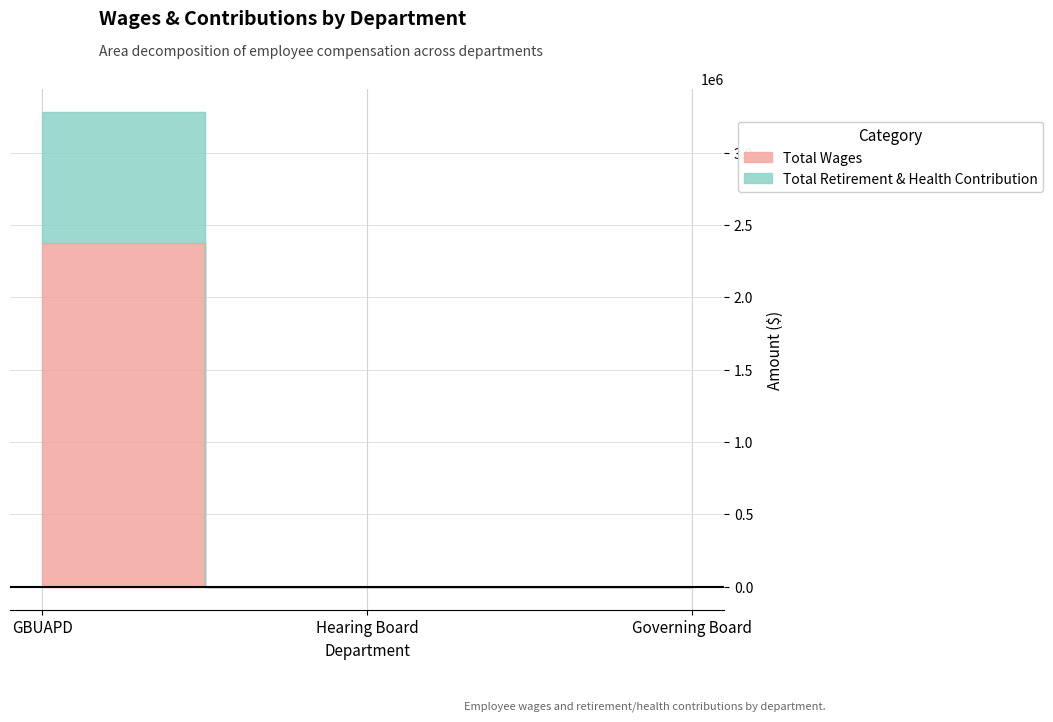

What is the label of the 3rd point from the left?

Governing Board